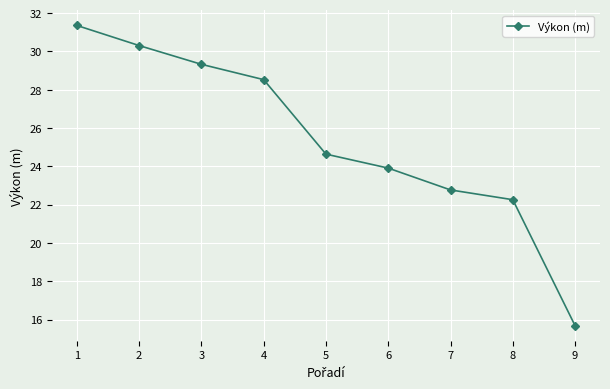

Which has a higher value, 5 or 6?

5